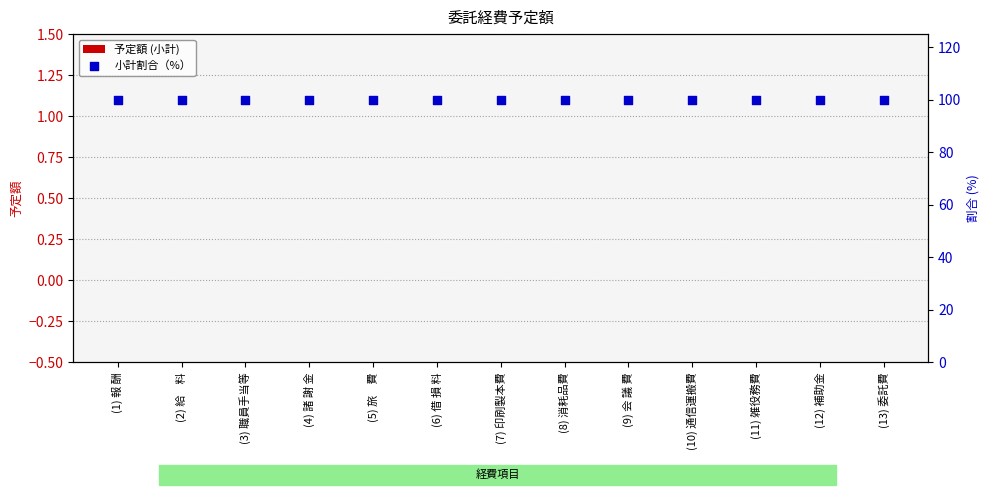

Which series has the largest total across all categories?

小計割合（%）